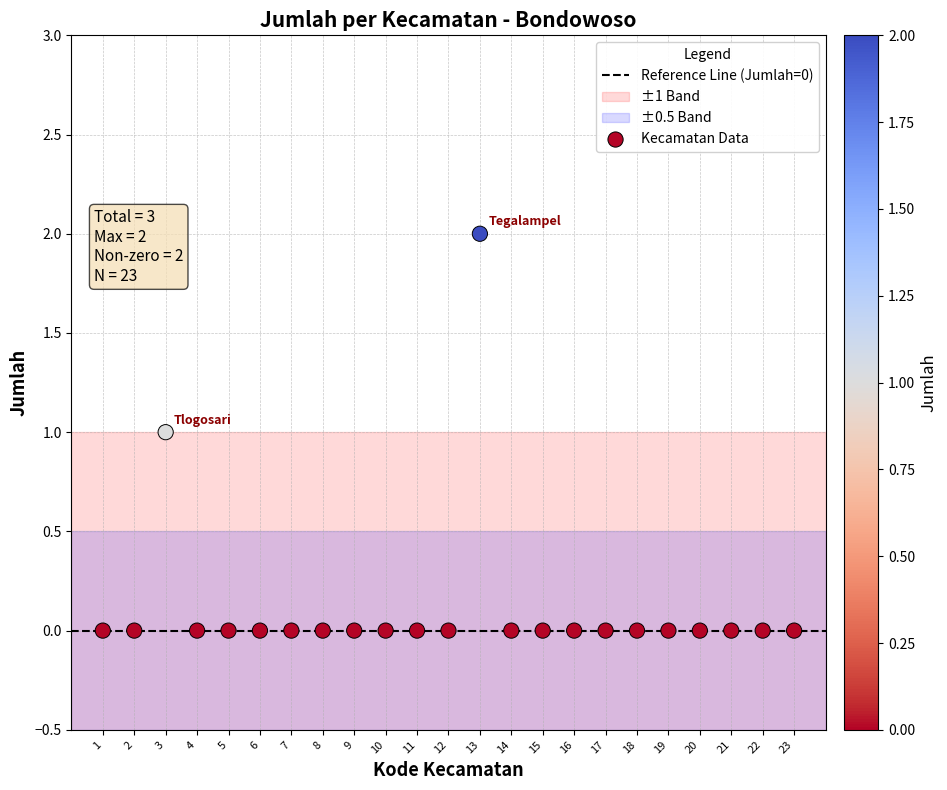

What is the range of X values (max minus min)?

22